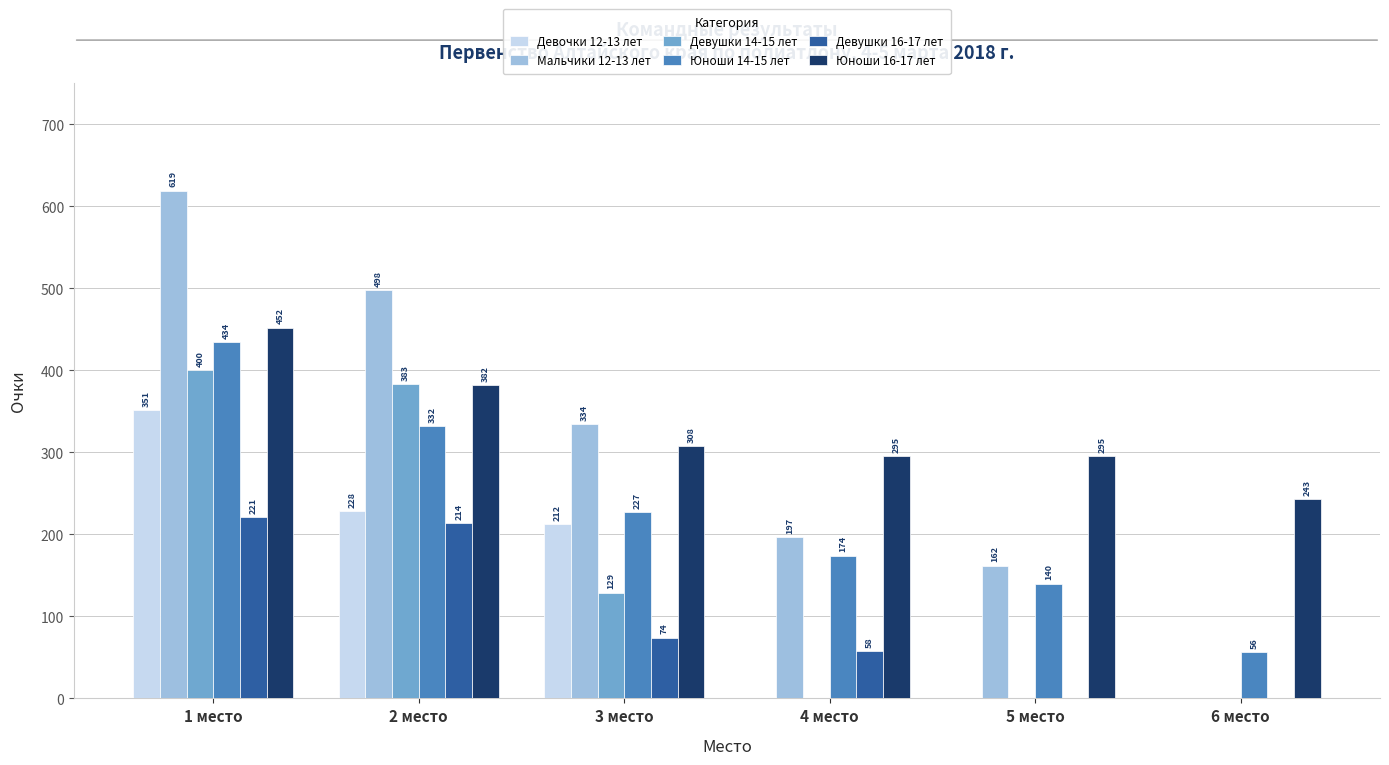

Between 4 место and 5 место, which series saw the biggest shift?

Девушки 16-17 лет